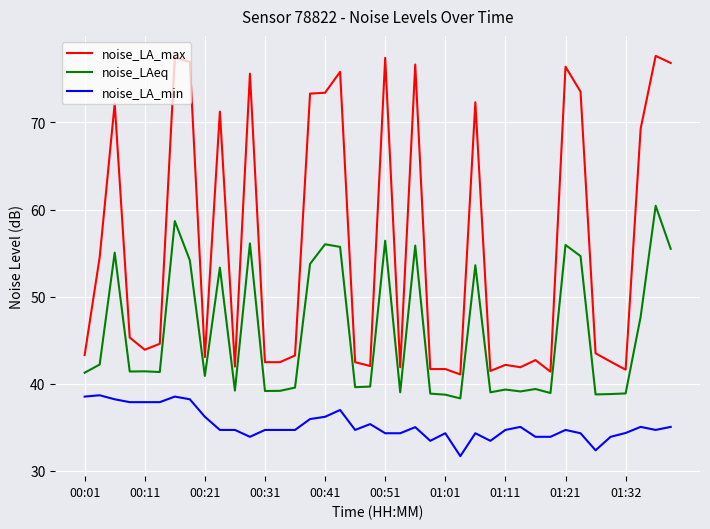

What is the difference between the maximum and minimum values in the noise_LAeq series?

22.1